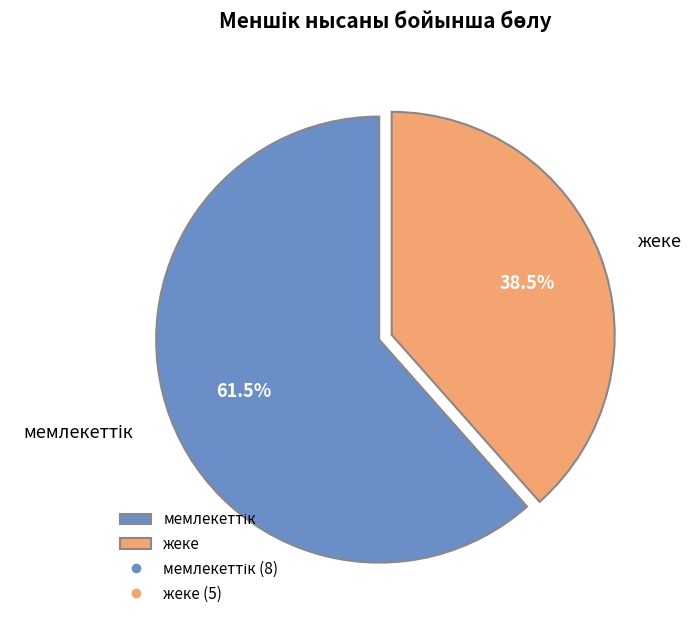

Which slice is the smallest?

жеке